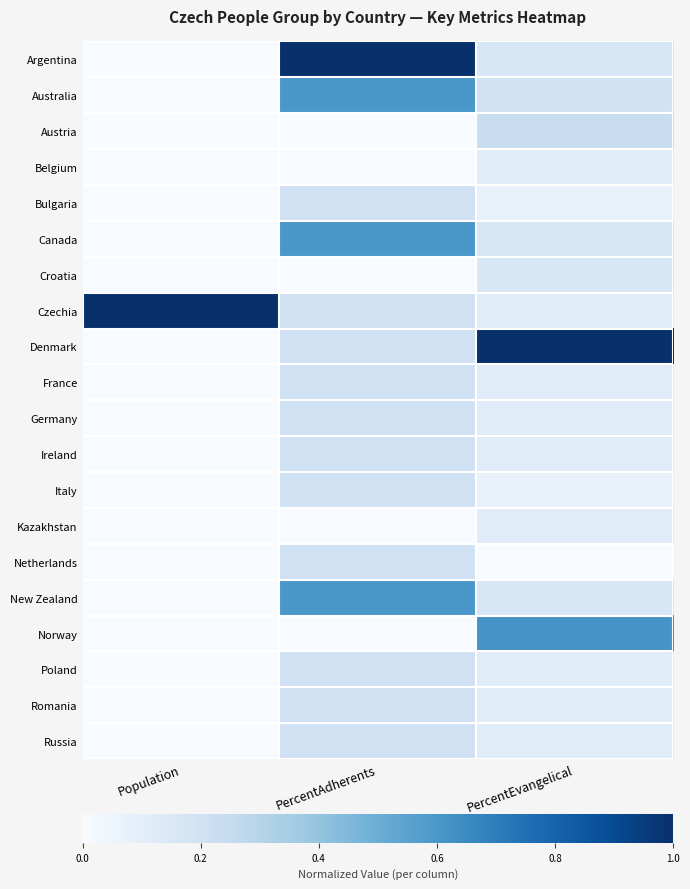

How many categories are shown in the chart?

3